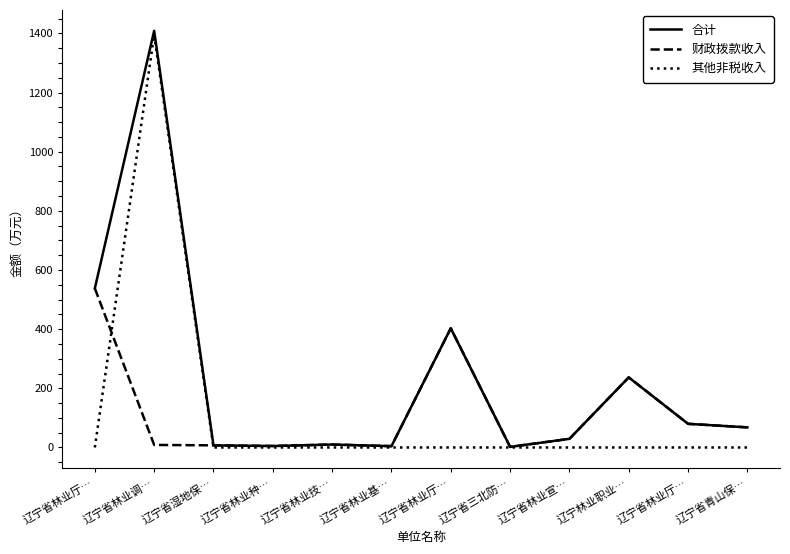

List the labels in order of 合计 value, largest first.

辽宁省林业调…, 辽宁省林业厅…, 辽宁省林业厅…, 辽宁林业职业…, 辽宁省林业厅…, 辽宁省青山保…, 辽宁省林业宣…, 辽宁省林业技…, 辽宁省湿地保…, 辽宁省林业种…, 辽宁省林业基…, 辽宁省三北防…